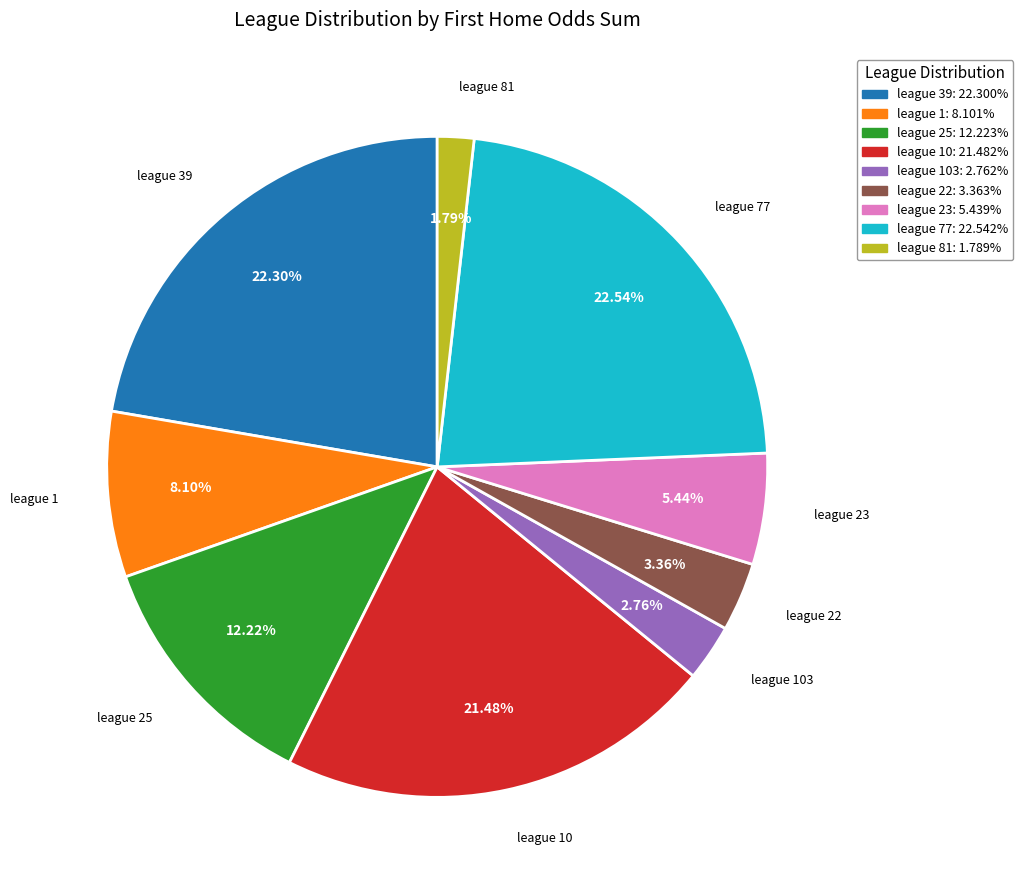

Does any single category account for the majority?

No